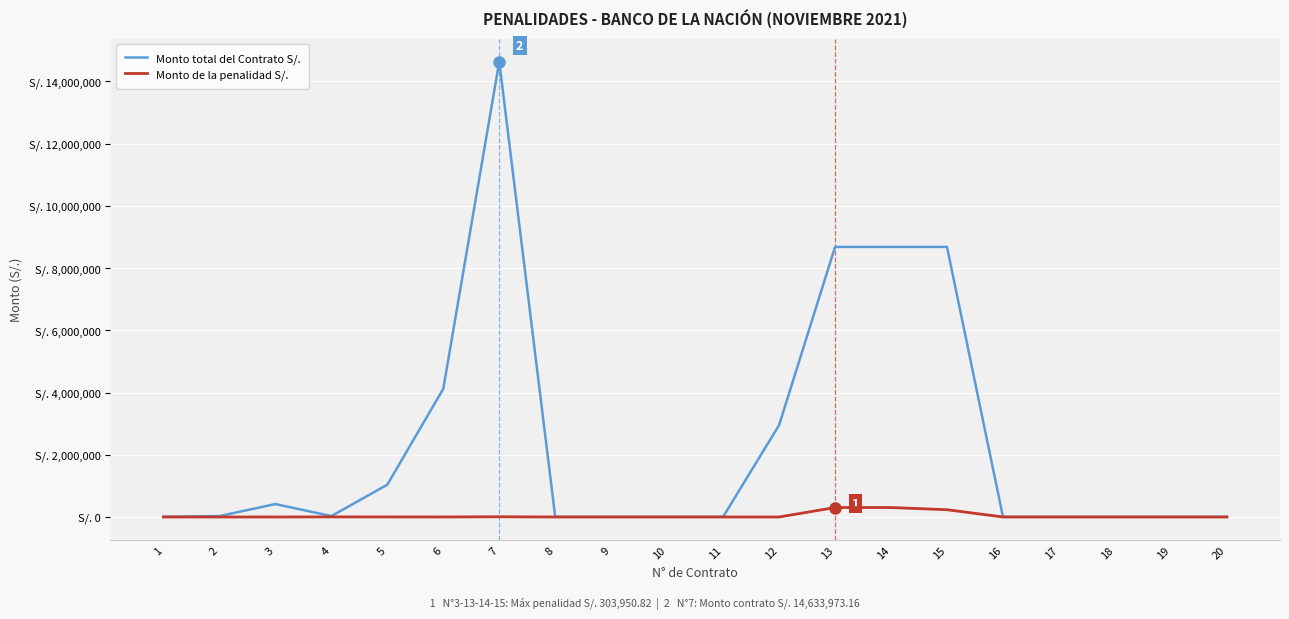

Between 19 and 8, which is larger?

19